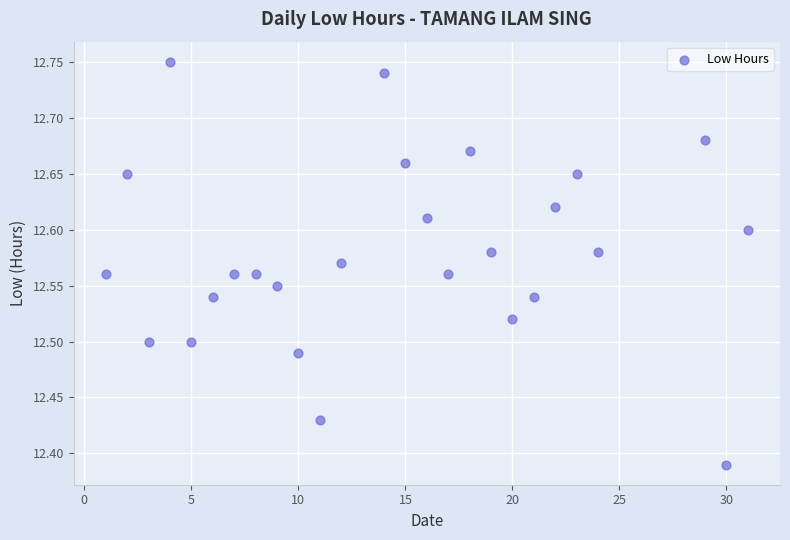

What is the range of X values (max minus min)?

30.0